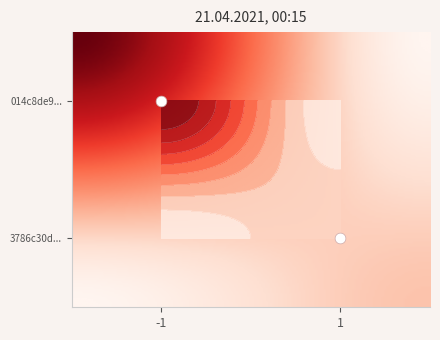

What is the highest value of the 014c8de998d56cc7388993176a81a04dcca2ac0 series?

9